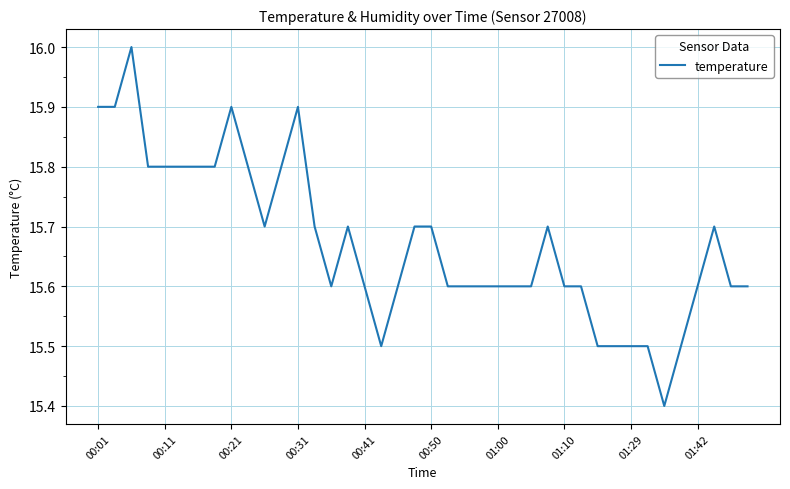

What is the greatest value displayed?

16.0